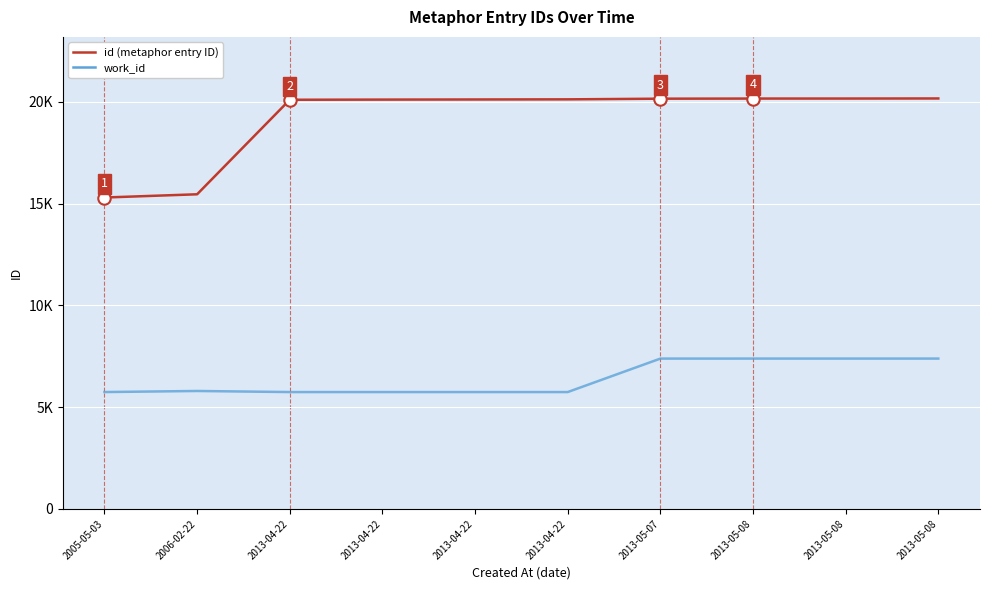

Is the value of id (metaphor entry ID) at 2005-05-03 greater than the value of work_id at 2013-04-22?

Yes